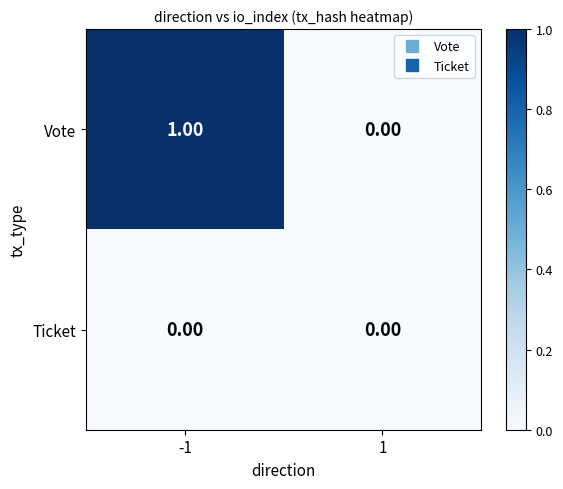

Which series has the widest spread of values?

Vote